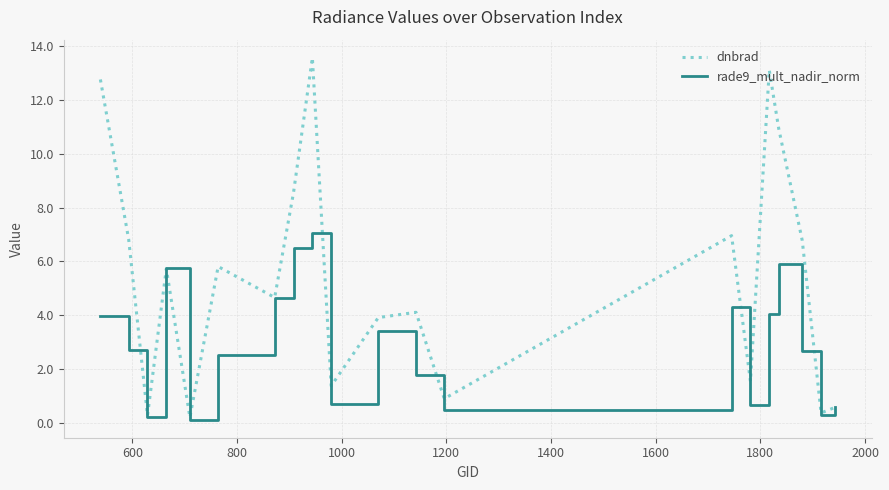

Does the chart have visible grid lines?

Yes